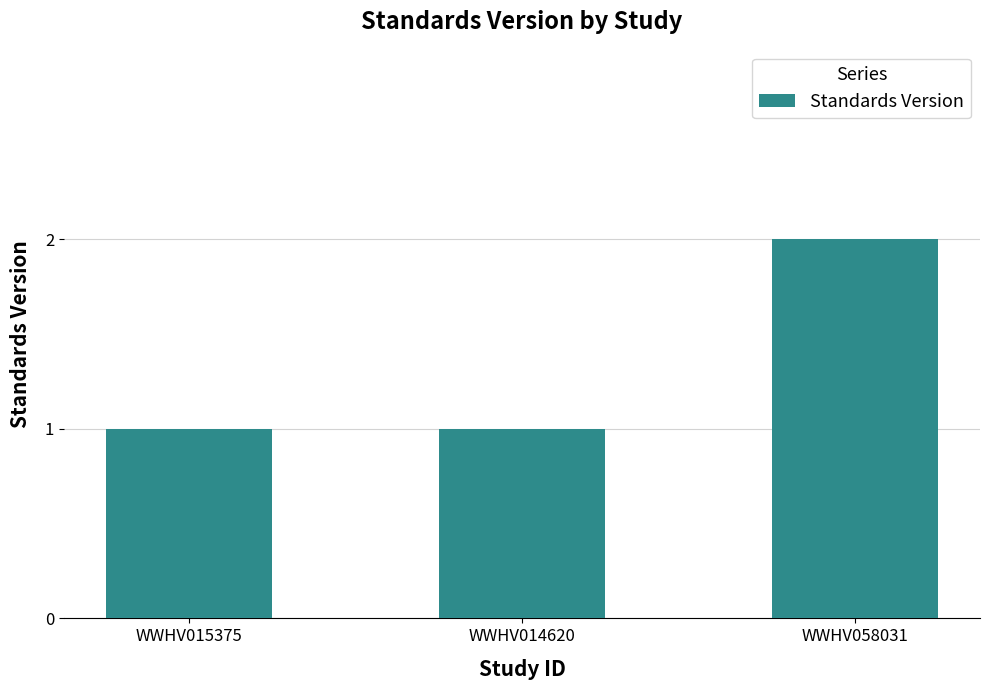

What is the label of the 1st bar from the left?

WWHV015375